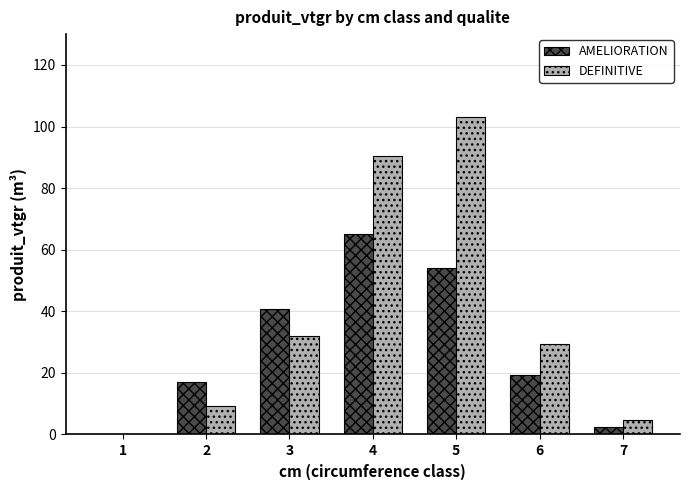

At which label does DEFINITIVE reach its peak?

5